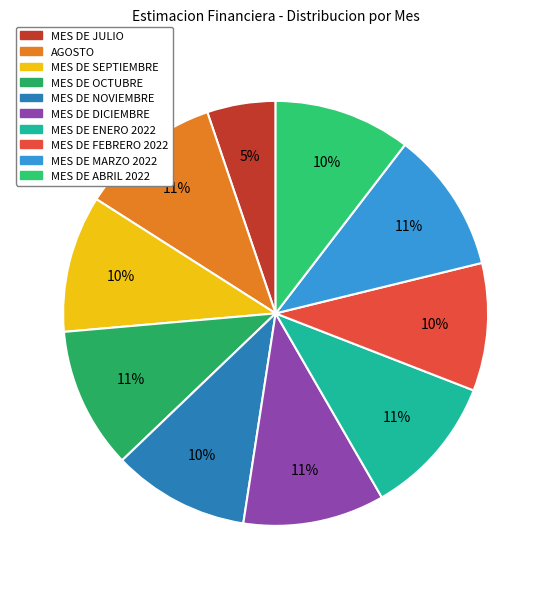

Is it true that MES DE ENERO 2022 is 11% of the pie?

True